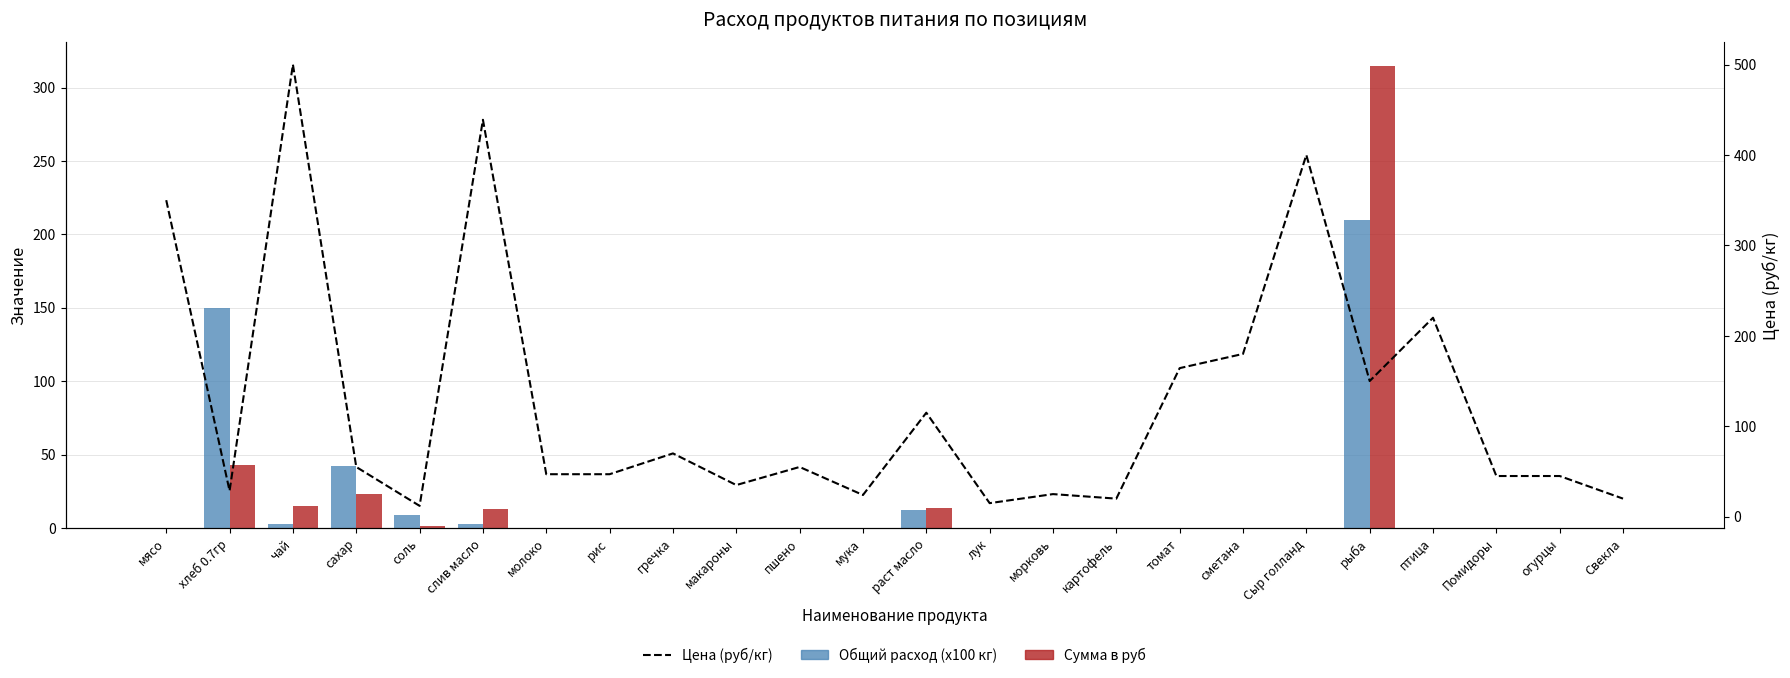

Are the bars horizontal?

No